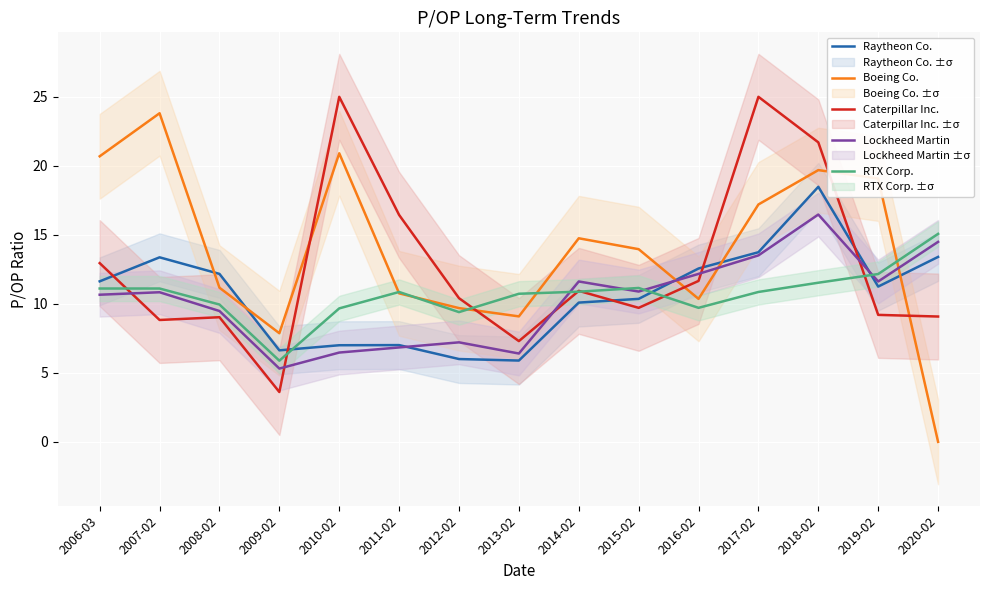

How many values in the Lockheed Martin series exceed 10?

9